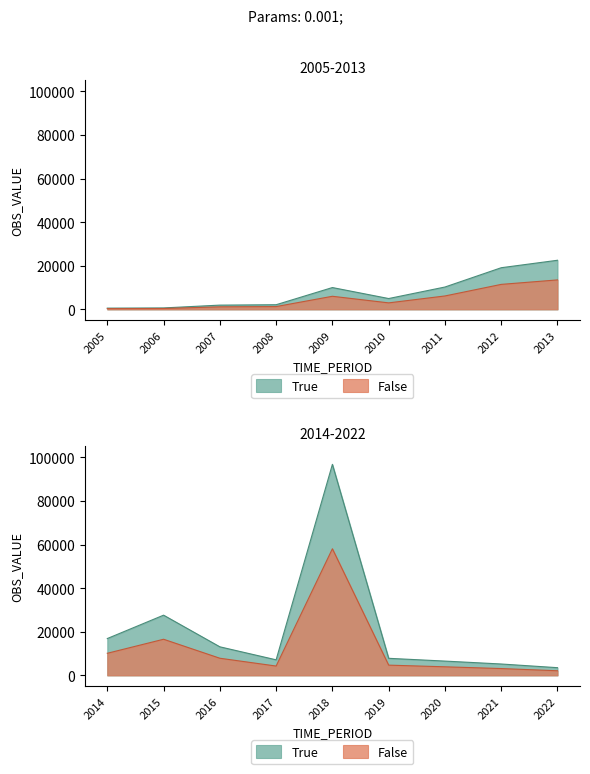

At which label is the value closest to 48660?

2015